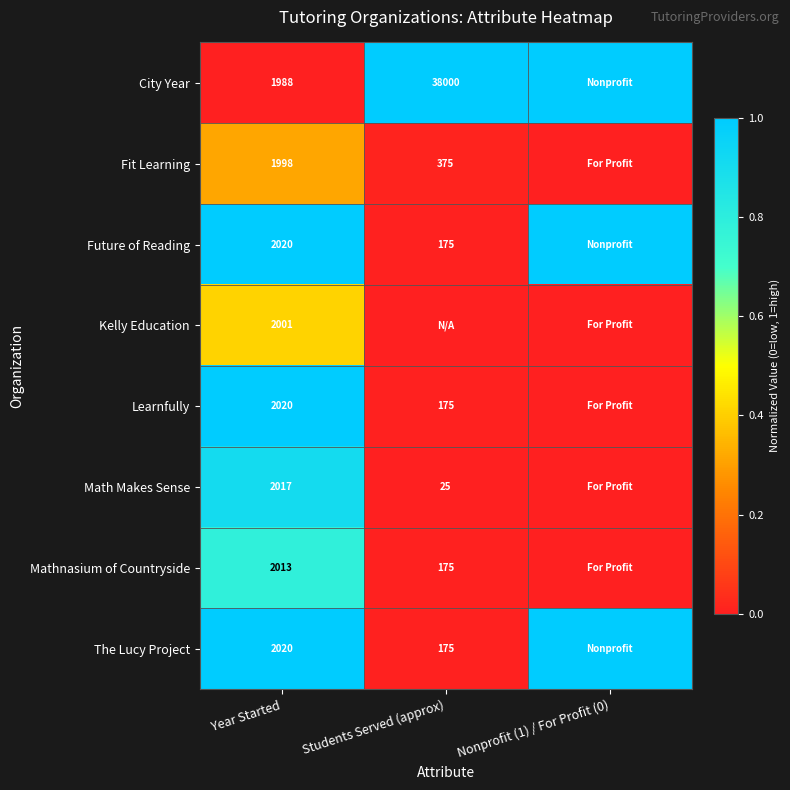

Which has a higher value, Nonprofit (1) / For Profit (0) or Year Started?

Nonprofit (1) / For Profit (0)